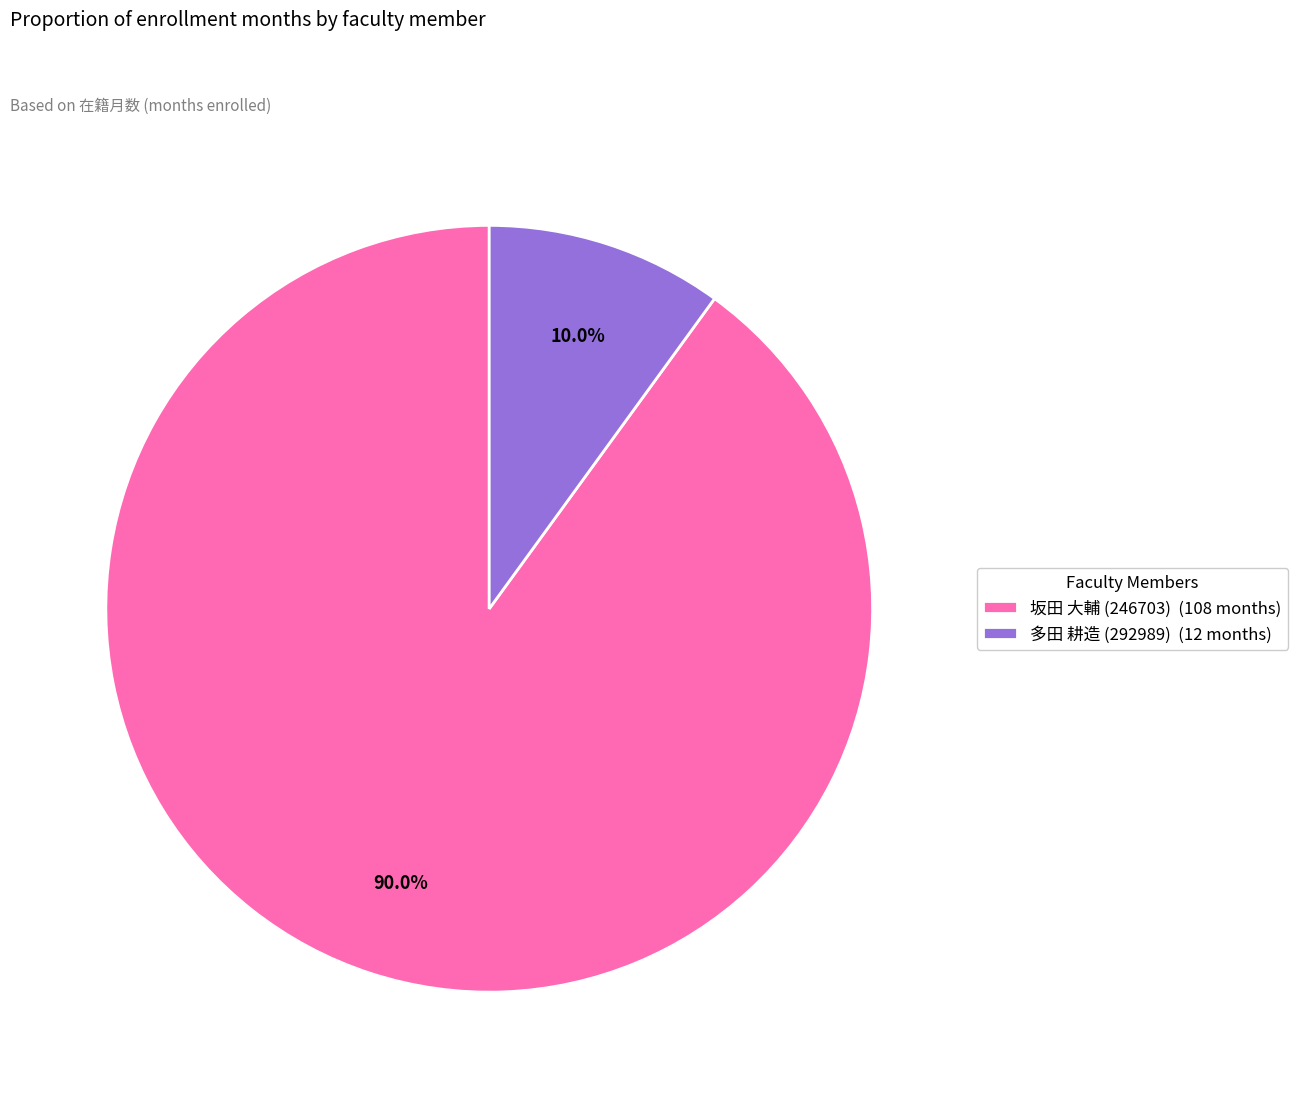

To the nearest percent, what is the difference between the largest and smallest slice percentages?

80%